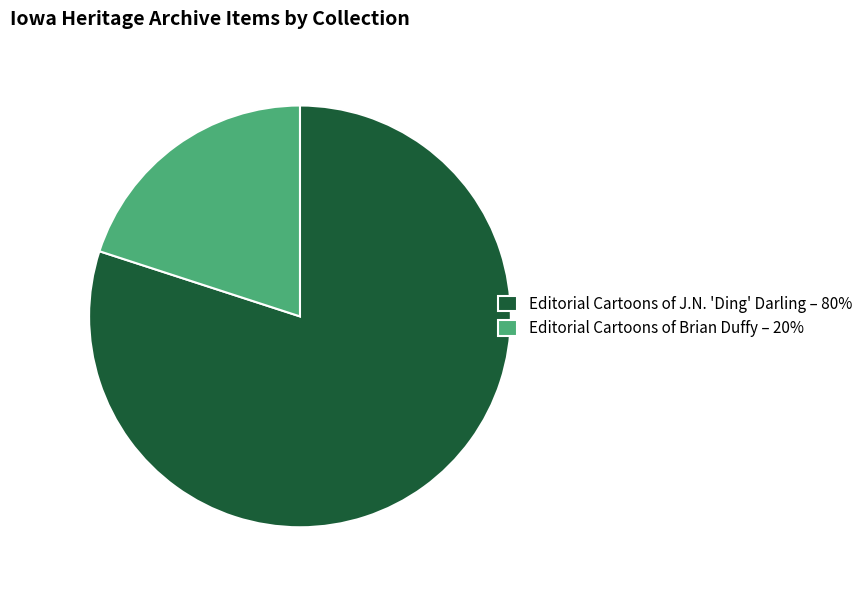

Which has a higher value, Editorial Cartoons of J.N. 'Ding' Darling – 80% or Editorial Cartoons of Brian Duffy – 20%?

Editorial Cartoons of J.N. 'Ding' Darling – 80%